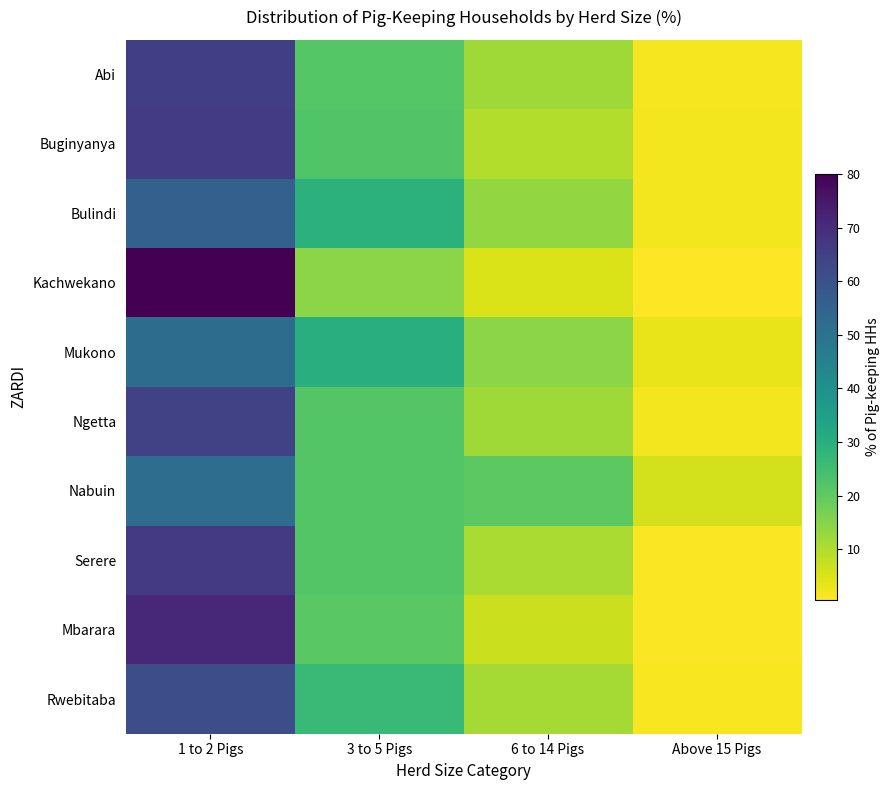

Reading left to right, what are all the values shown in this chart?

Abi: 65.2	21.5	11.7	1.5
Buginyanya: 66.2	22.2	9.7	2.0
Bulindi: 55.7	29.0	13.5	1.8
Kachwekano: 80.1	14.3	5.1	0.5
Mukono: 52.0	30.3	14.5	3.2
Ngetta: 64.4	21.8	12.0	1.9
Nabuin: 51.5	21.8	20.7	6.0
Serere: 66.6	21.7	10.6	1.1
Mbarara: 71.2	20.7	6.9	1.1
Rwebitaba: 61.0	26.4	11.2	1.4